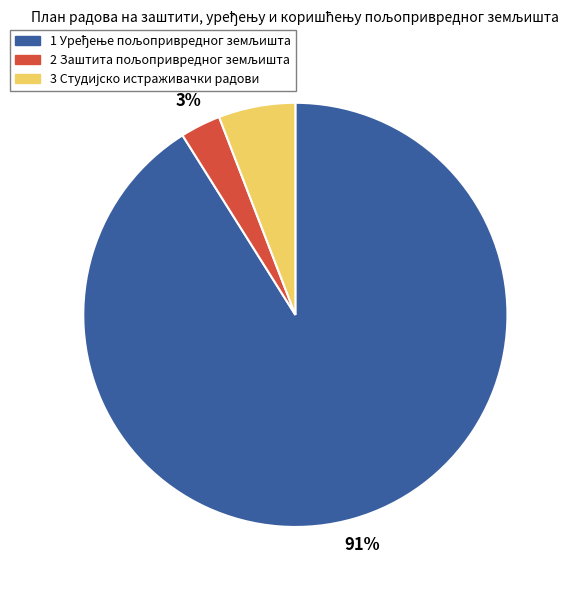

Is there a majority slice in this chart?

Yes